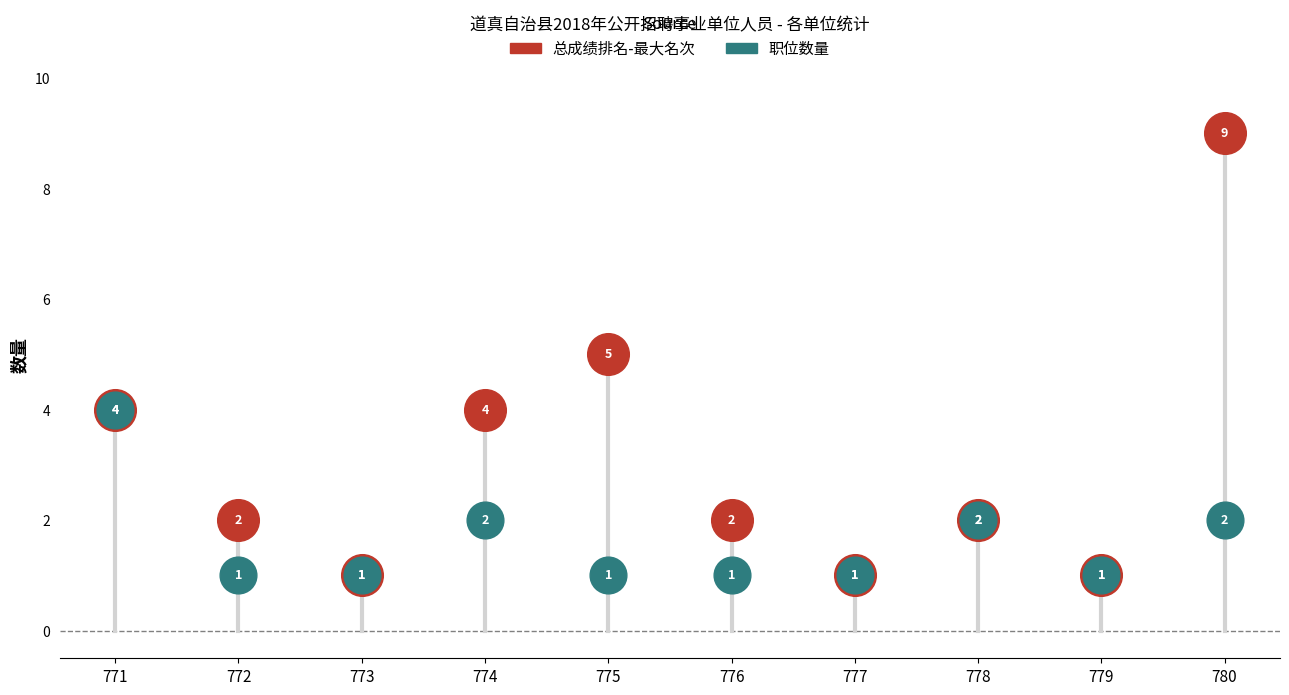

Which series contains the highest Y value?

总成绩排名-最大名次